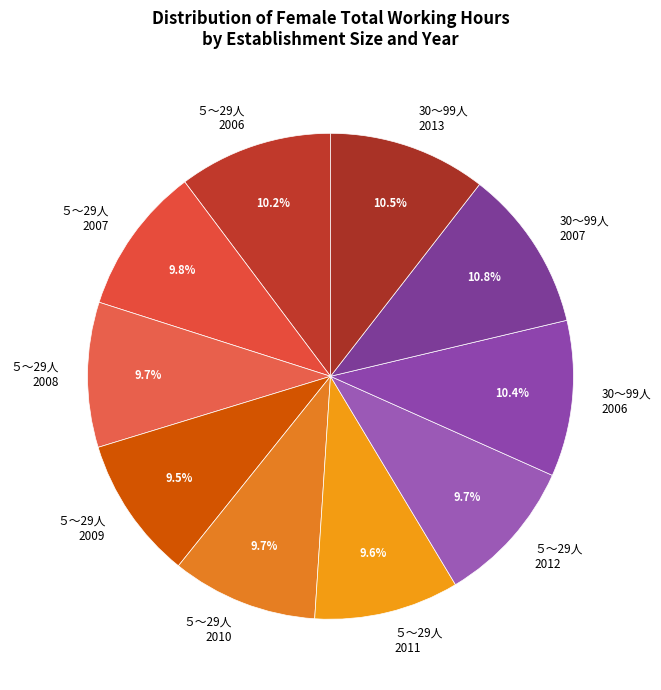

Is there any slice that represents more than half of the pie?

No